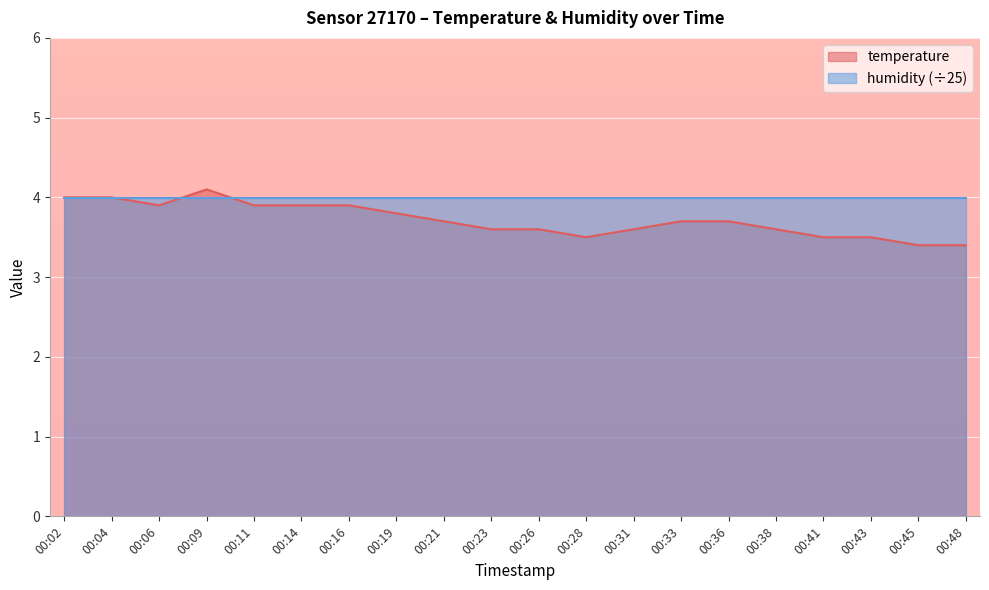

Reading right to left, list all the values displayed in this chart.

00:48=3.4	00:45=3.4	00:43=3.5	00:41=3.5	00:38=3.6	00:36=3.7	00:33=3.7	00:31=3.6	00:28=3.5	00:26=3.6	00:23=3.6	00:21=3.7	00:19=3.8	00:16=3.9	00:14=3.9	00:11=3.9	00:09=4.1	00:06=3.9	00:04=4.0	00:02=4.0